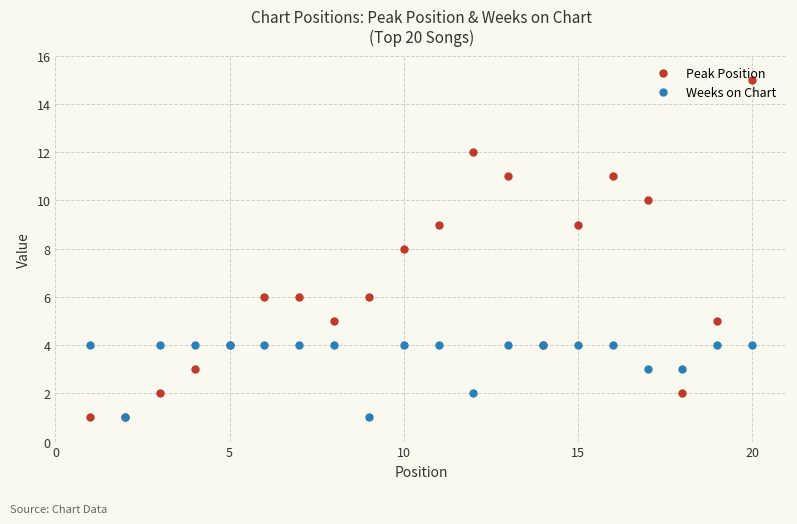

Which series has the widest spread of values?

Peak Position